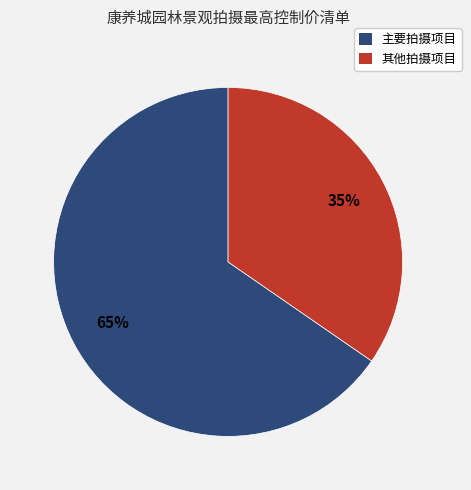

To the nearest percent, what is the average slice percentage?

50%